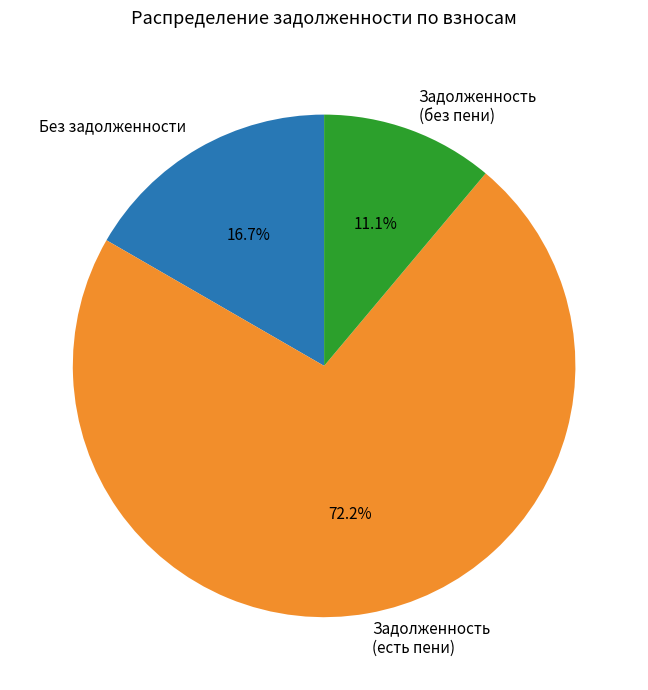

Which category has the smallest portion of the pie?

Задолженность (без пени)